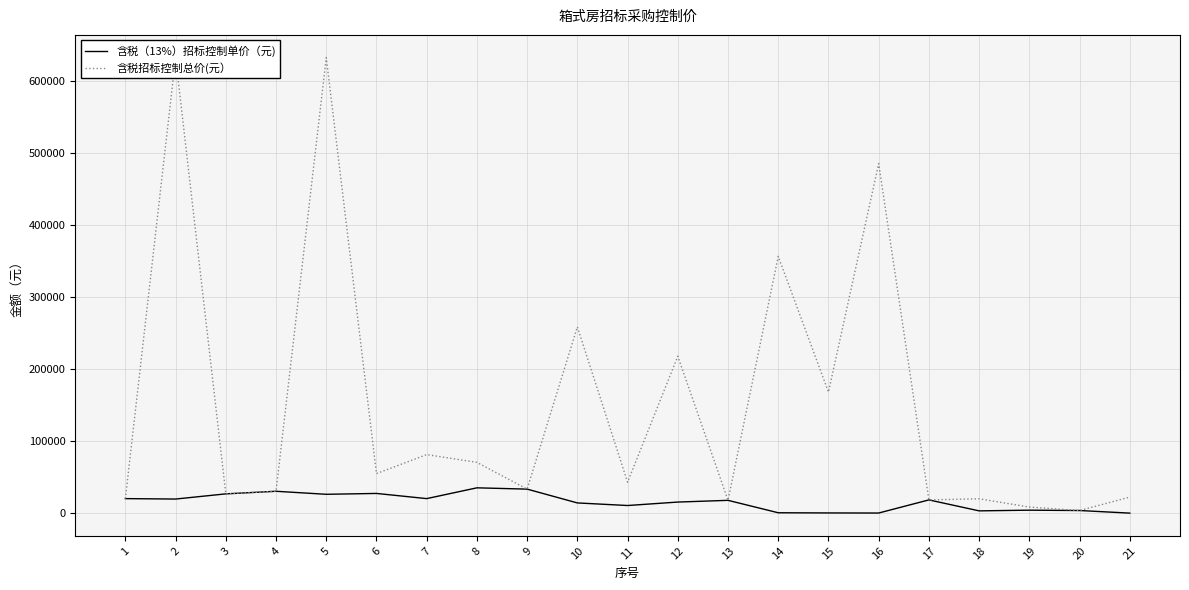

Is this an area chart (filled region under the line)?

No